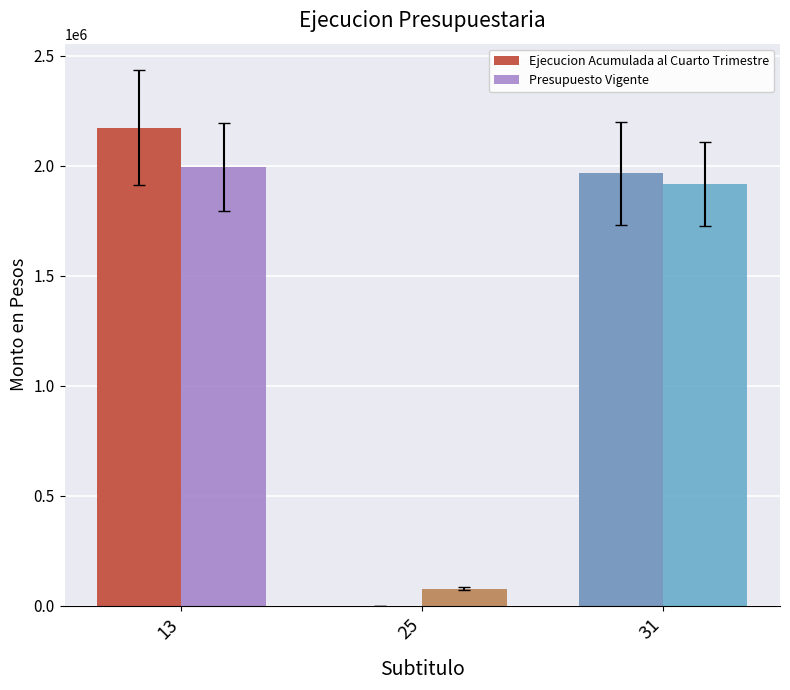

The value of Presupuesto Vigente at 31 is 1916363. True or false?

True